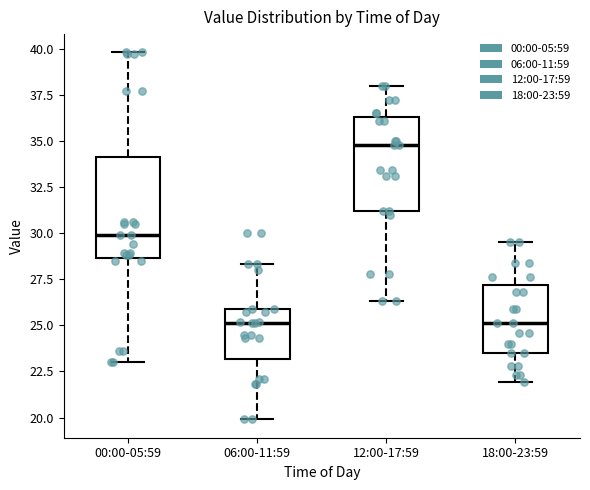

Where does the lower whisker of the box for 12:00-17:59 end on the y-axis? The values are not printed on the chart, so give them approximately, as read against the axis.

26.5